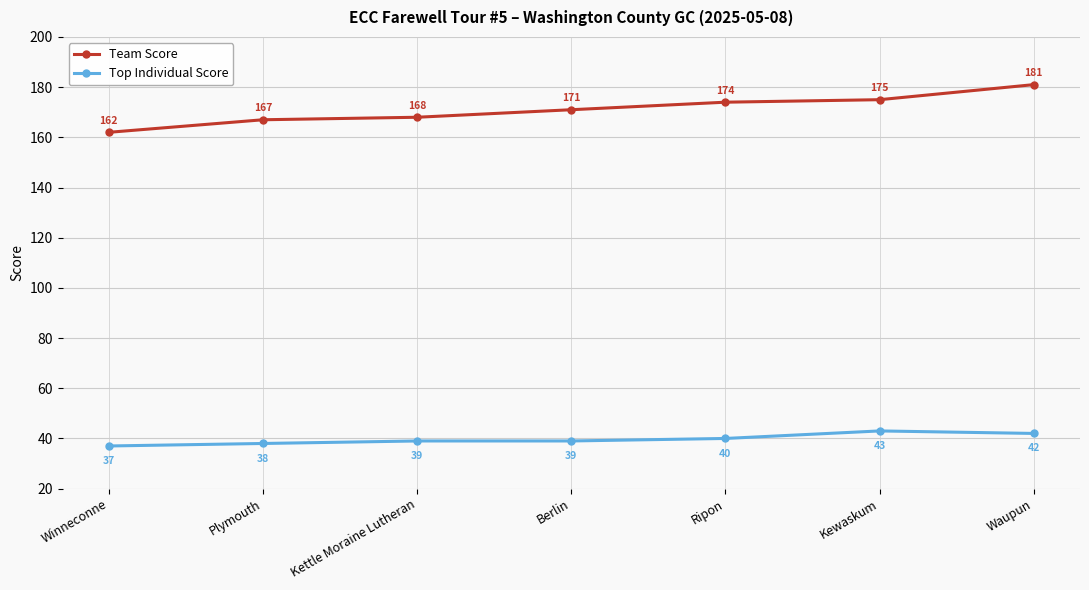

Which series changed the most between Winneconne and Kettle Moraine Lutheran?

Team Score